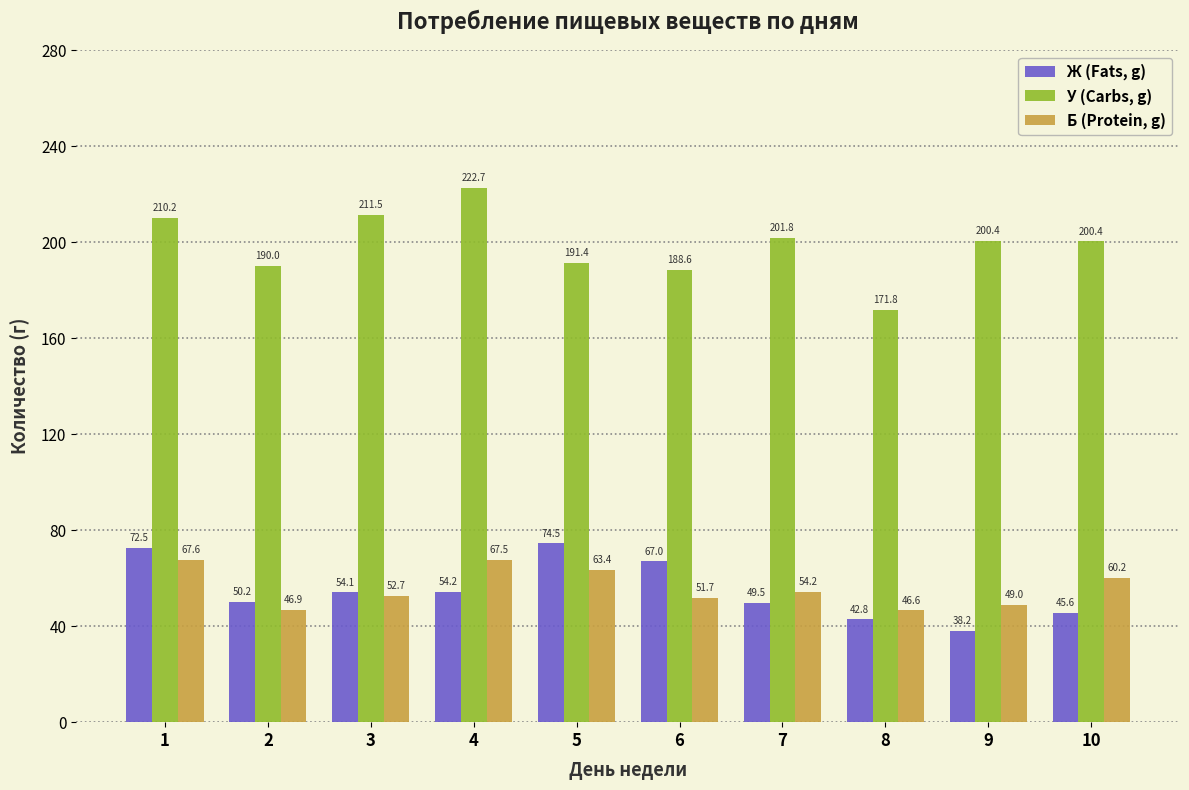

At which label does Б (Protein, g) reach its minimum?

8